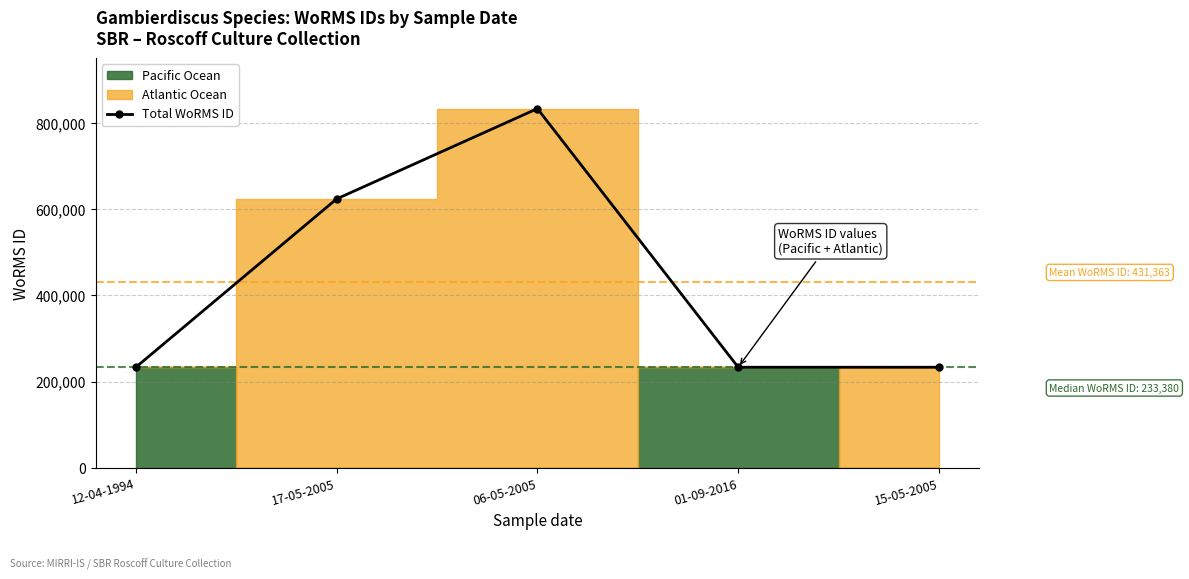

At which label is the value closest to 533215?

17-05-2005